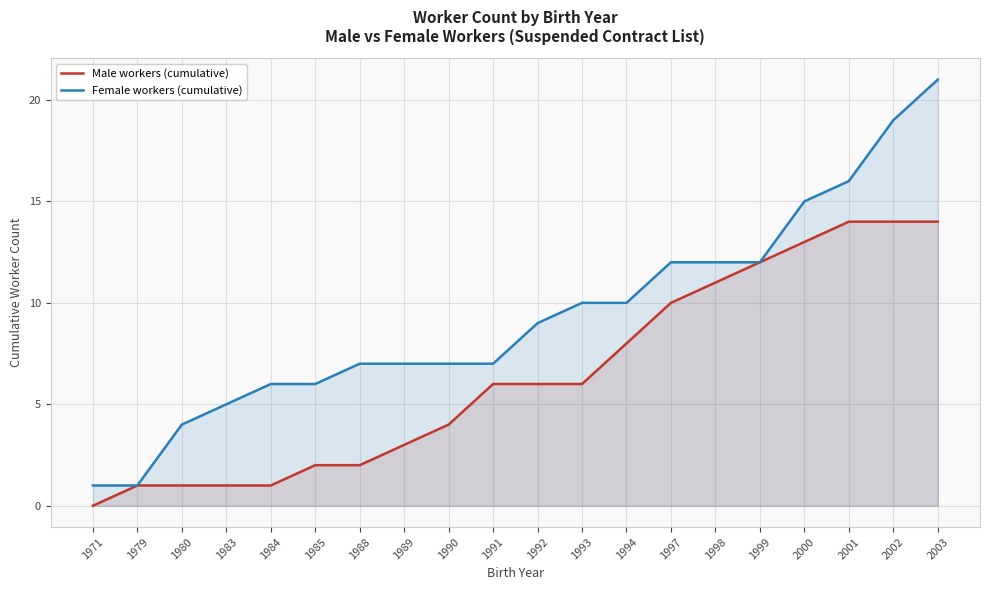

Reading left to right, extract all data points from this chart.

Male workers (cumulative): 0	1	1	1	1	2	2	3	4	6	6	6	8	10	11	12	13	14	14	14
Female workers (cumulative): 1	1	4	5	6	6	7	7	7	7	9	10	10	12	12	12	15	16	19	21